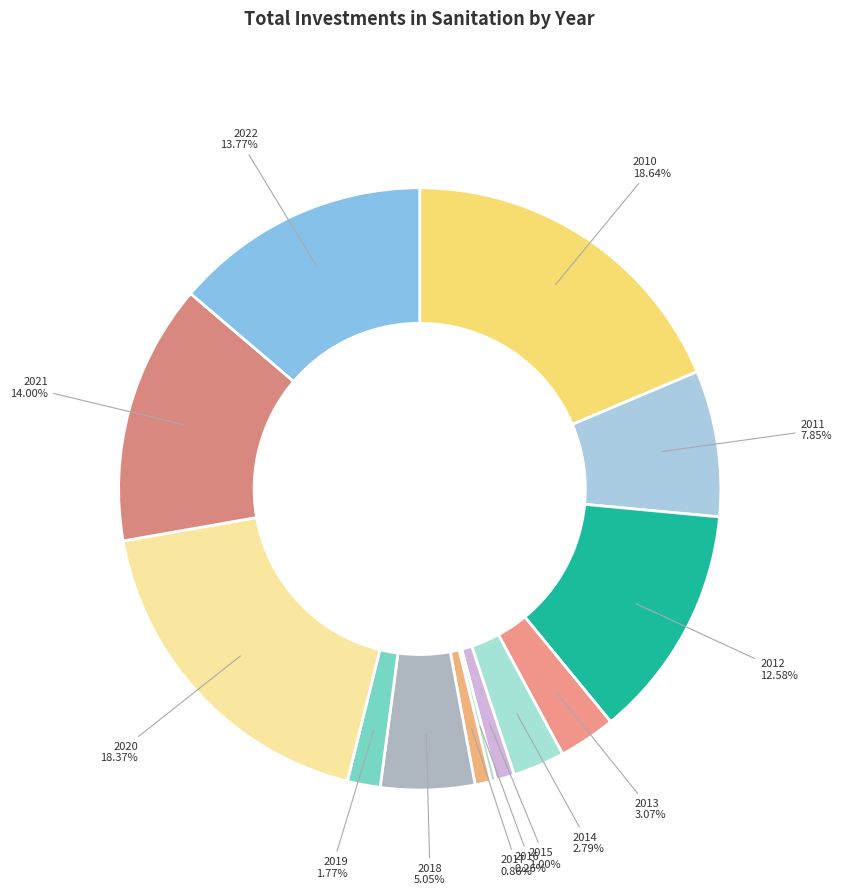

True or false: 2022 accounts for 14% of the total.

True